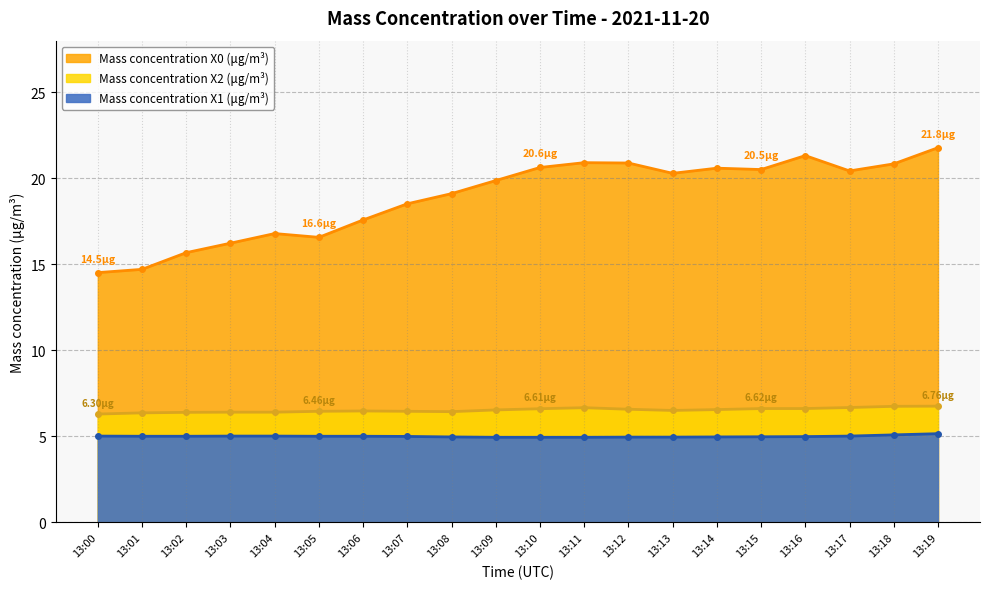

Where is Mass concentration X0 (μg/m³) nearest to the value 18?

13:06